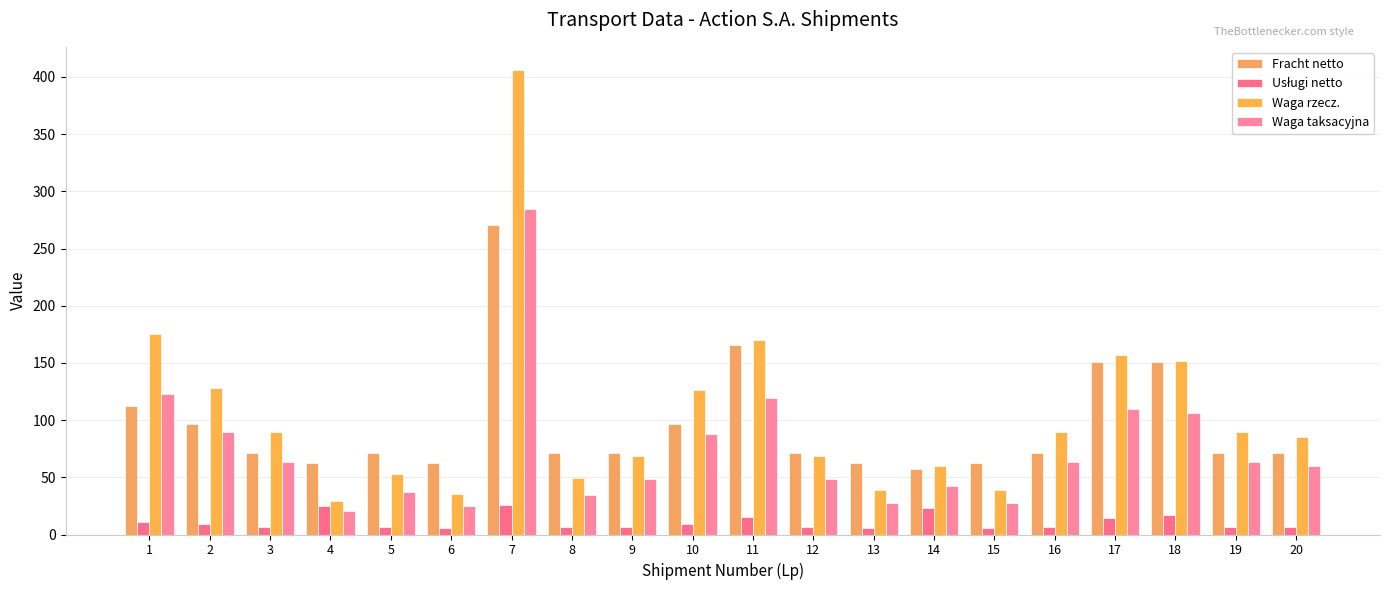

Which series has the largest total across all categories?

Waga rzecz.